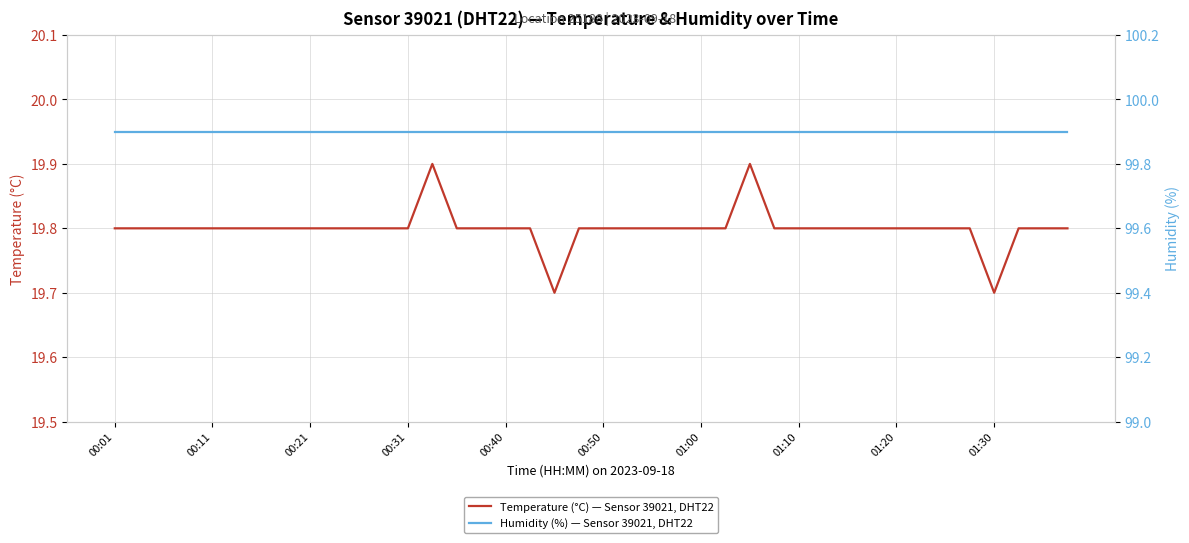

True or false: Humidity (%) — Sensor 39021, DHT22 and Temperature (°C) — Sensor 39021, DHT22 cross at least once.

False